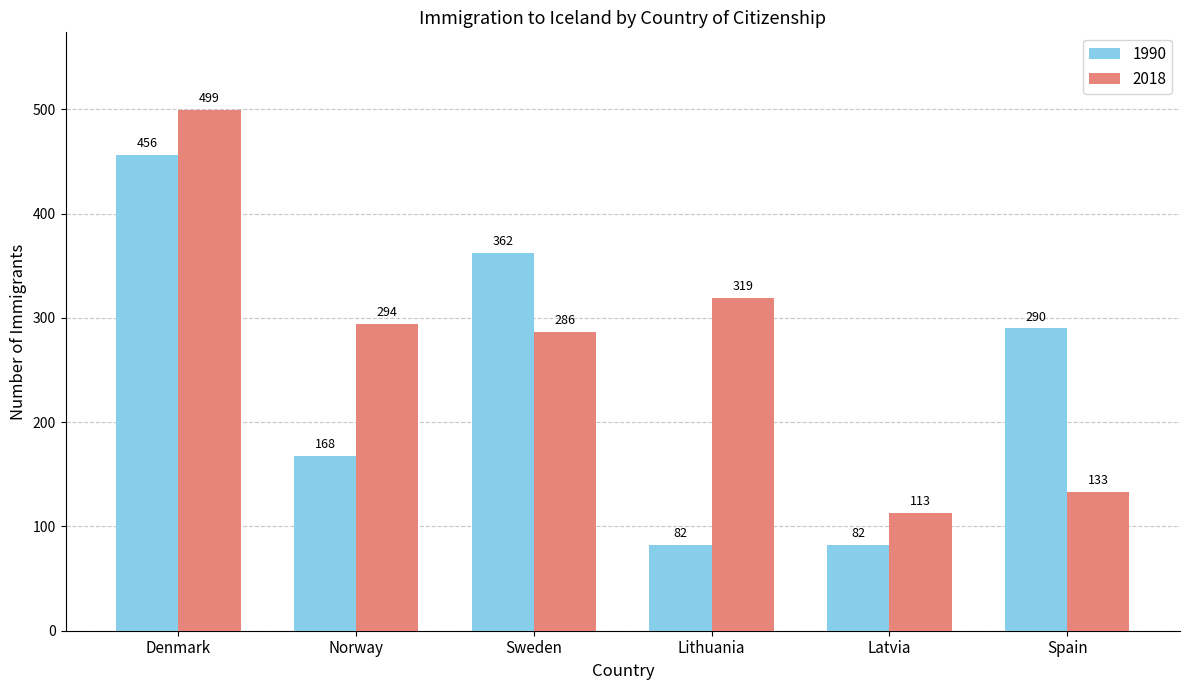

What is the total value across all series at Lithuania?

401